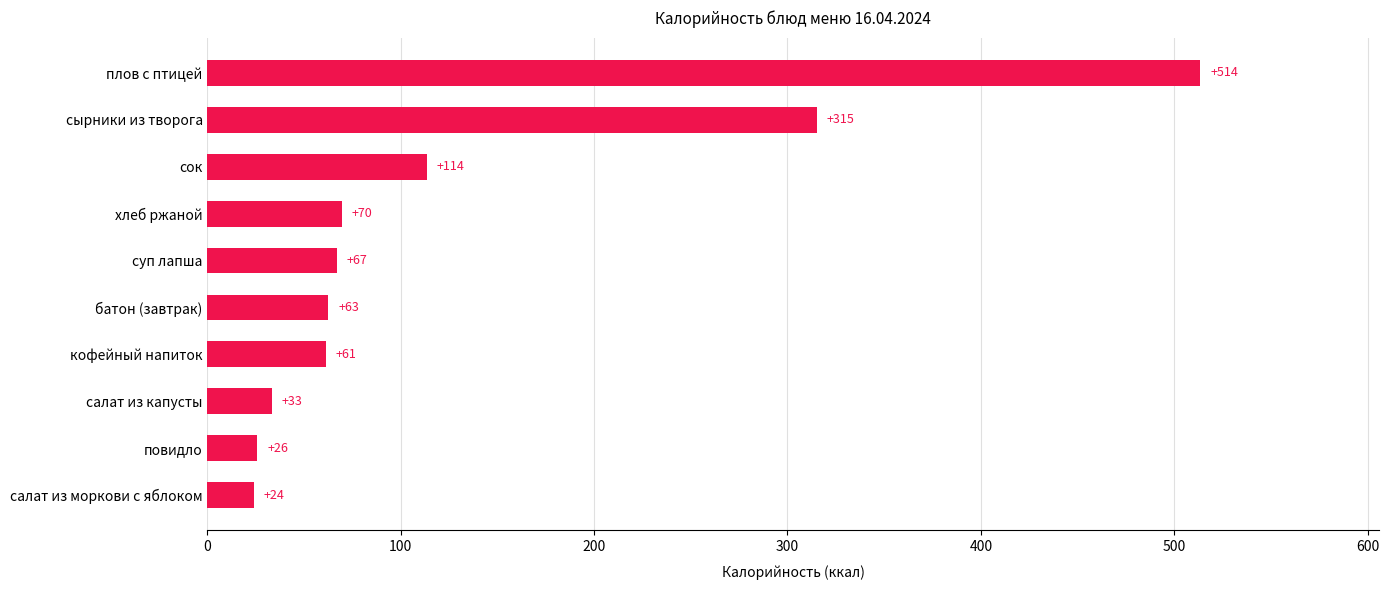

Where is the data nearest to the value 268?

сырники из творога